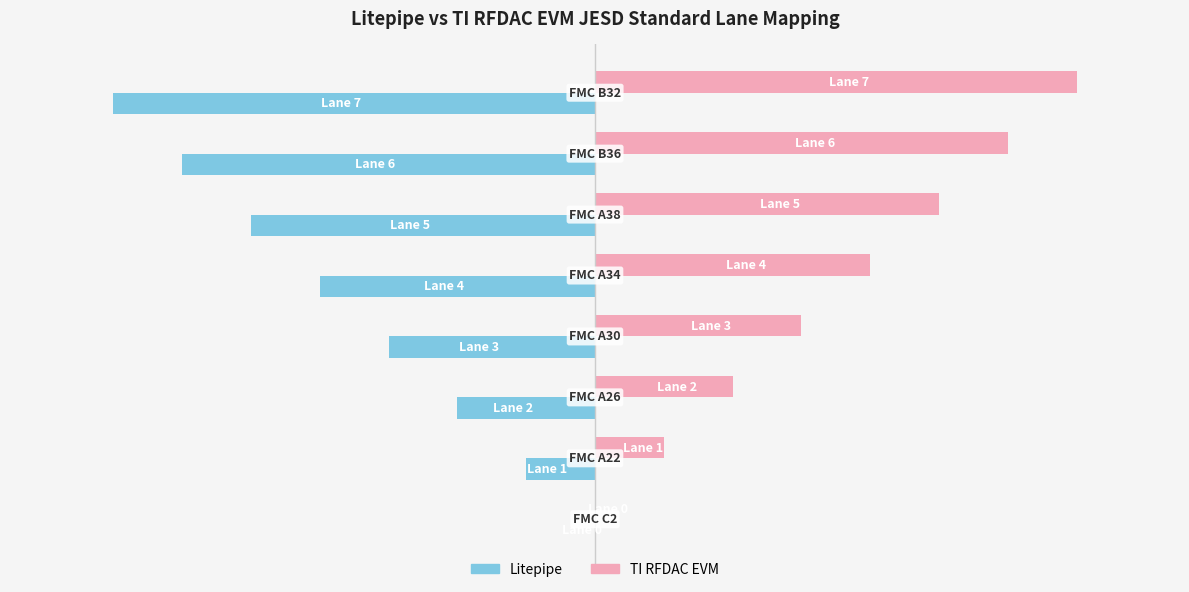

Rank the series by their average value, from highest to lowest.

TI RFDAC EVM, Litepipe